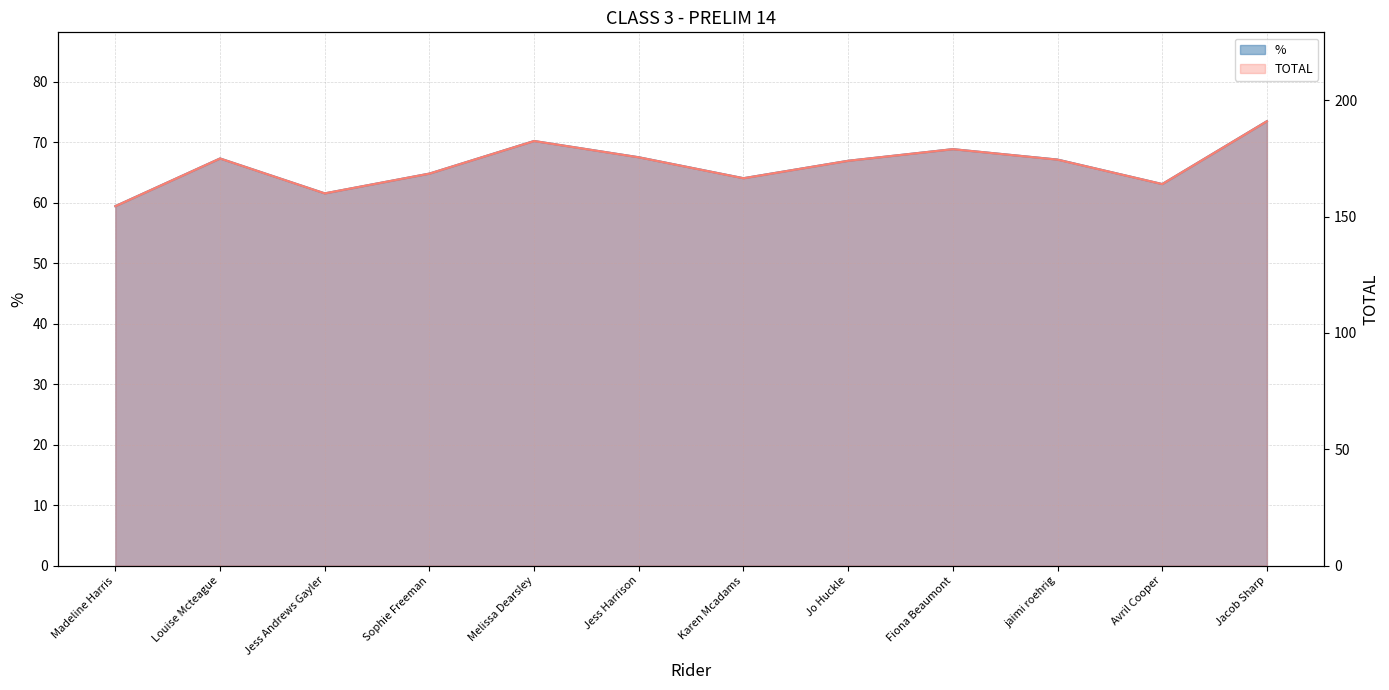

What is the sum of all TOTAL values?

2065.0